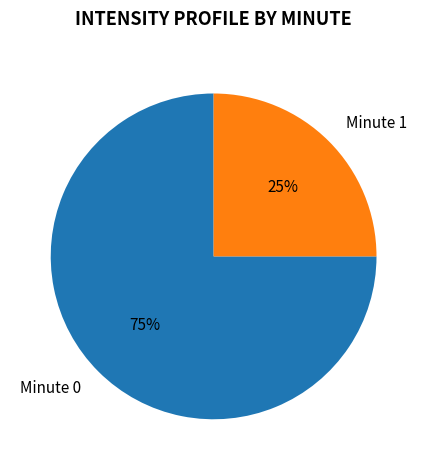

What is the smallest slice in the pie chart?

Minute 1